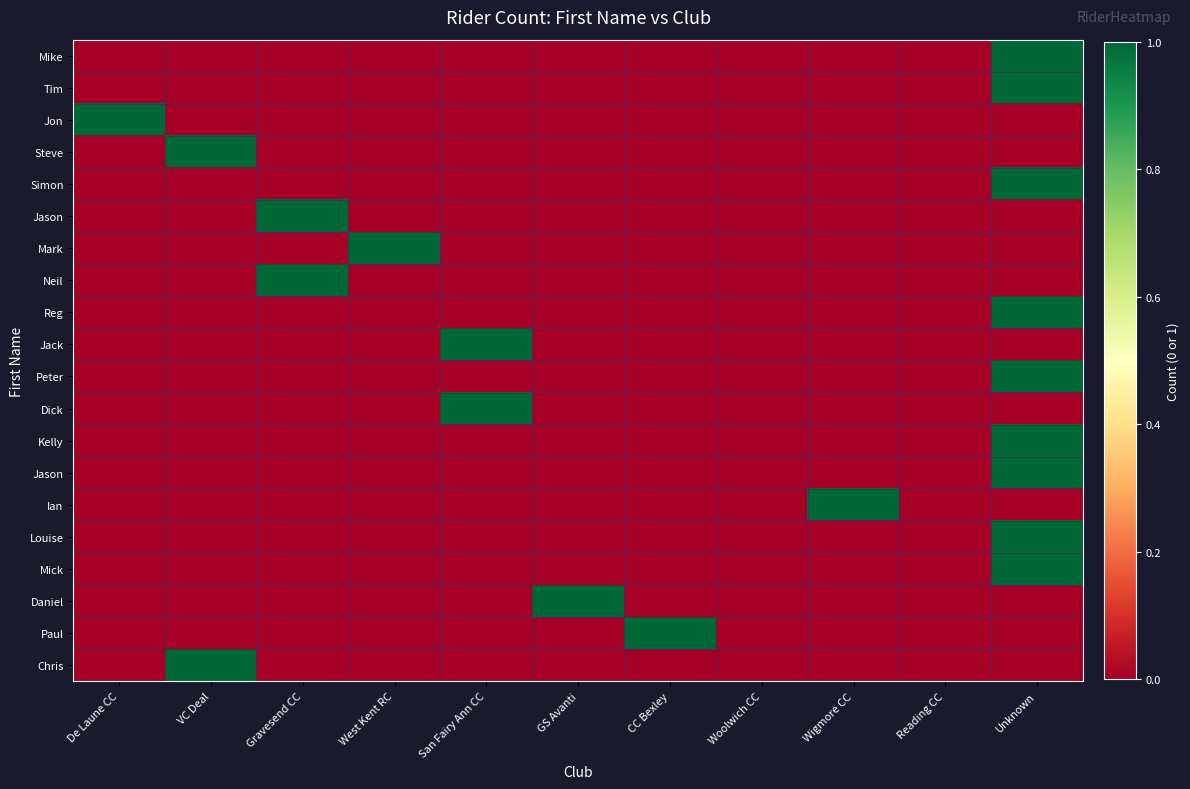

How many distinct data groups are displayed?

20